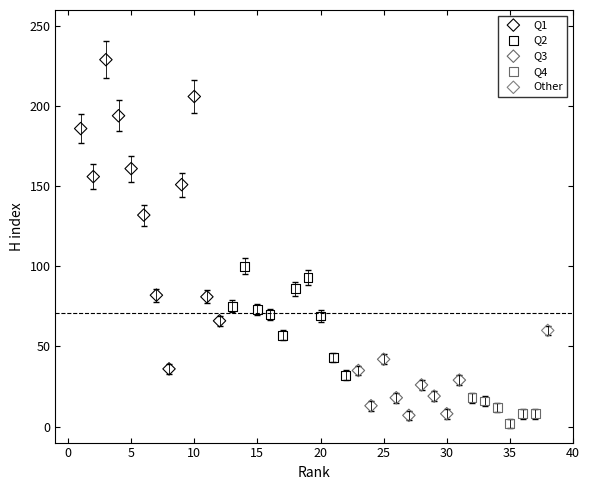

What are all the series names shown in the legend?

Q1, Q2, Q3, Q4, Other